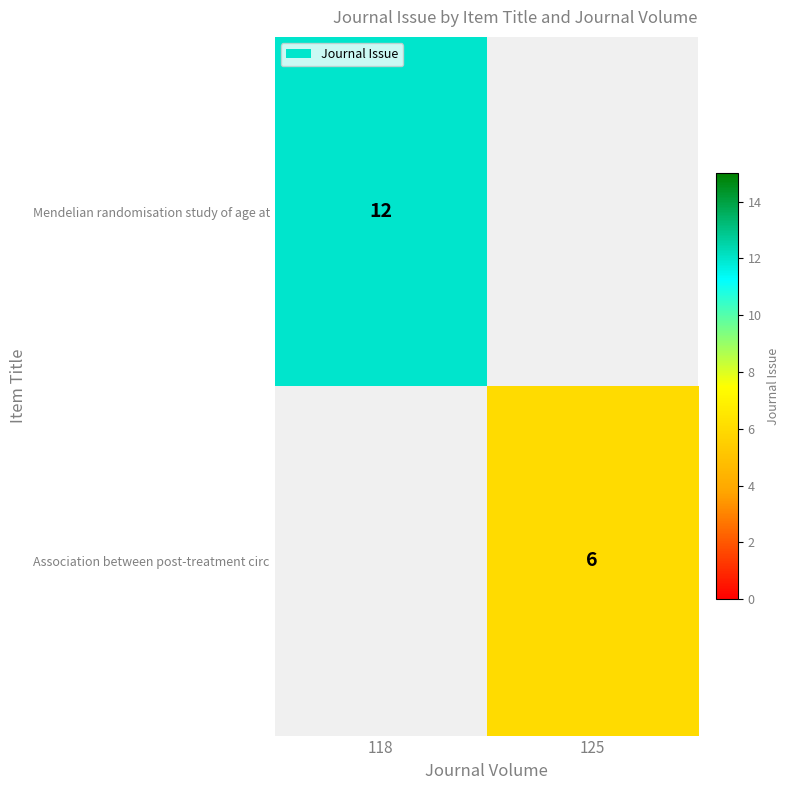

Is it true that Association between post-treatment circ equals 1 at 125?

False